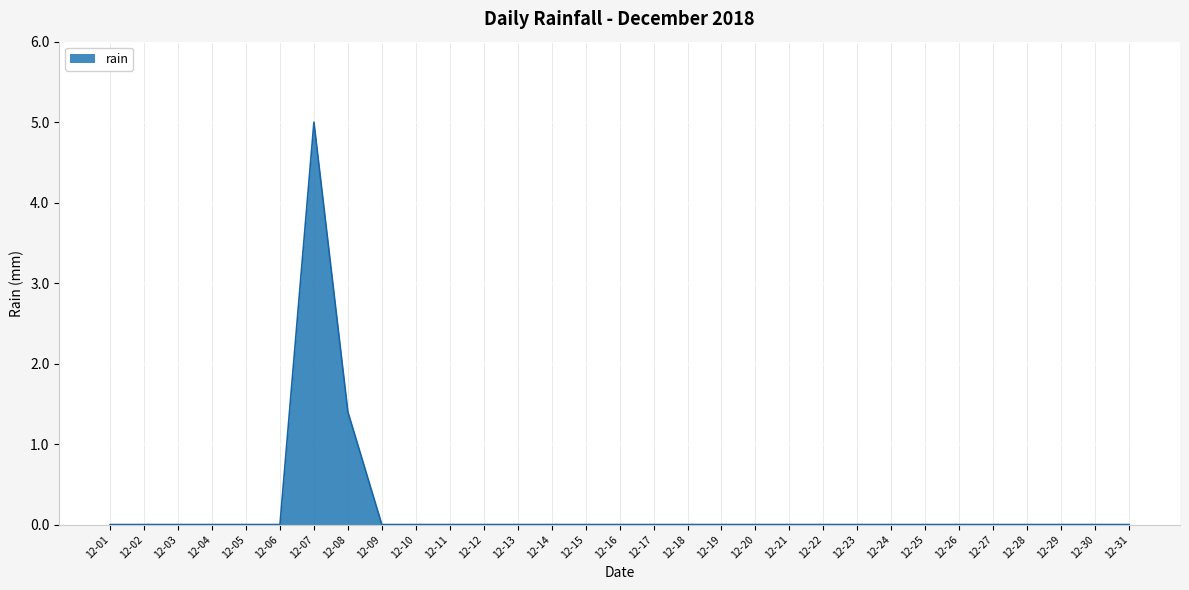

What is the greatest value displayed?

5.0